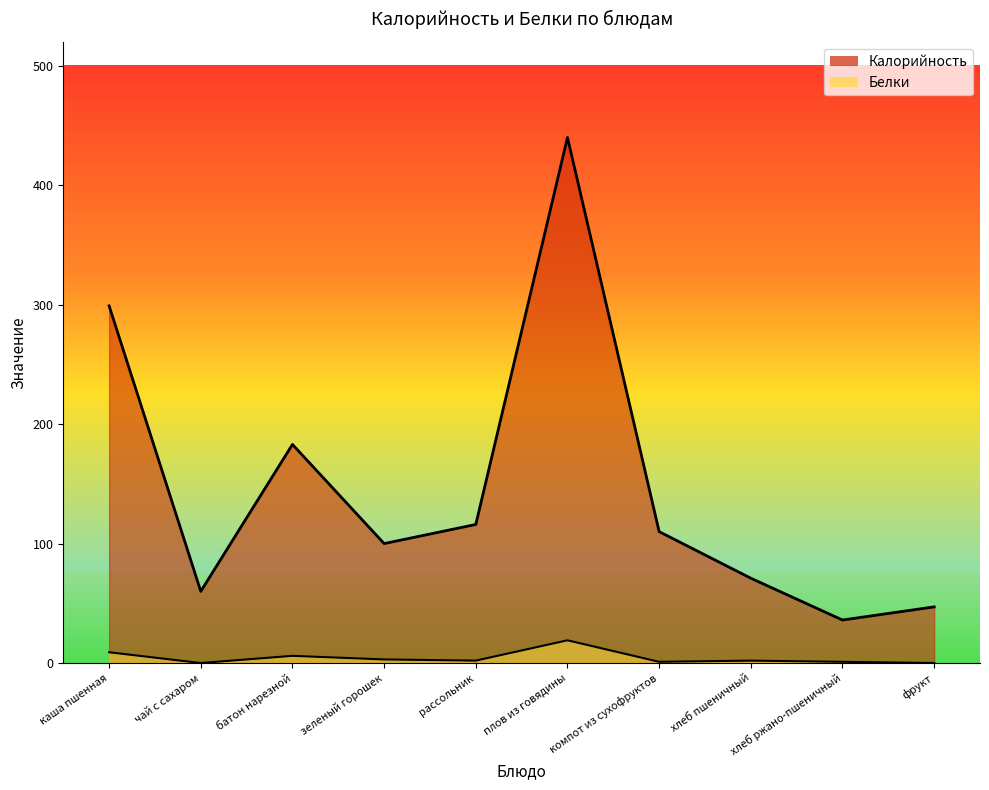

True or false: Белки has a value of 19 at плов из говядины.

True